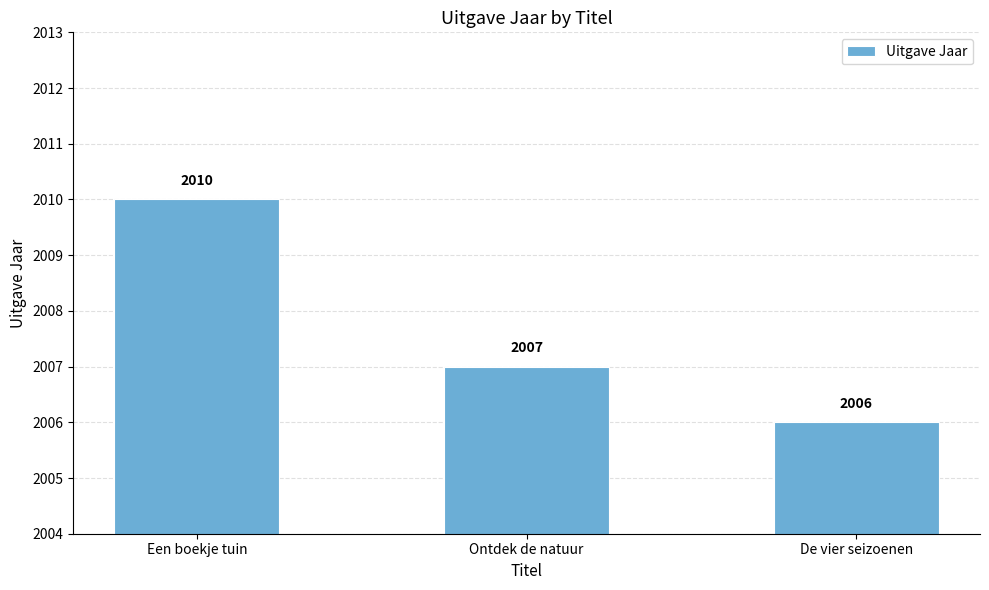

Reading left to right, list all the values displayed in this chart.

2010	2007	2006